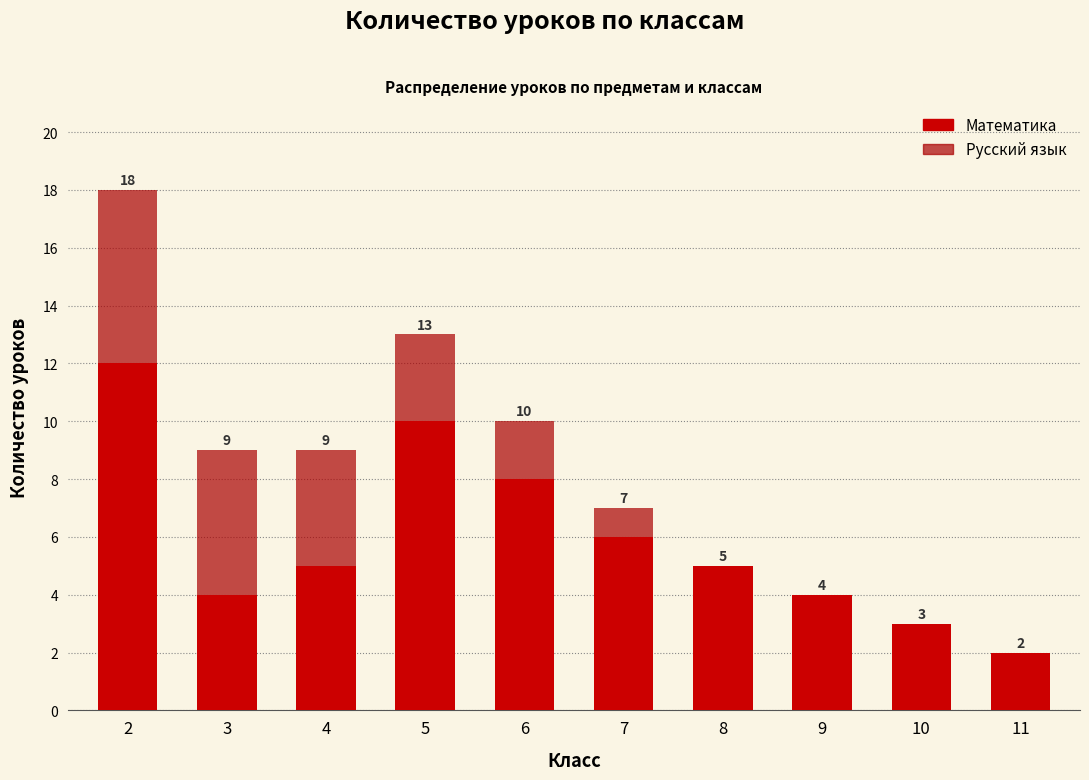

What value does the Математика series have at 5, to the nearest 5?

10